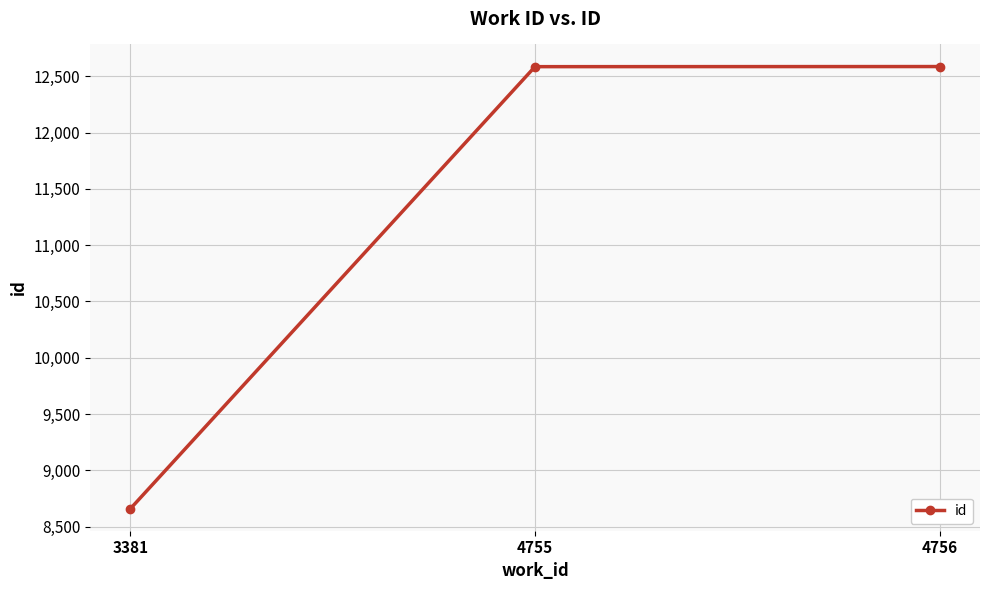

What is the value of the 1st point from the left?

8660